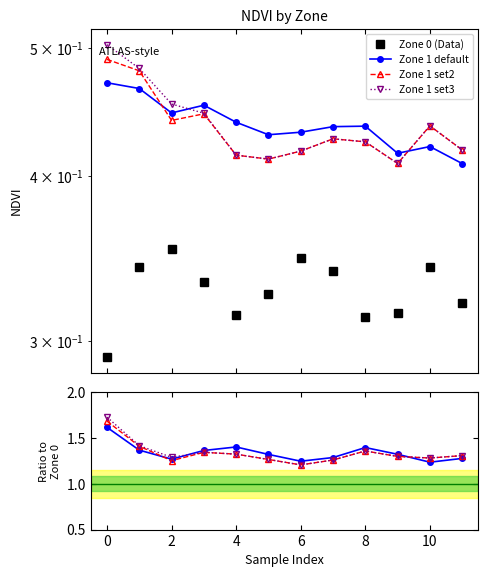

True or false: Zone 1 default has more than 1 interior local peaks.

True